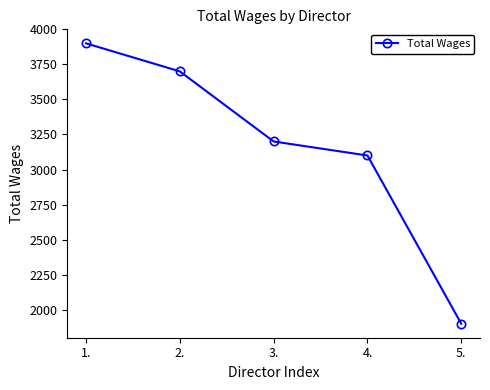

How many lines are shown in the chart?

1